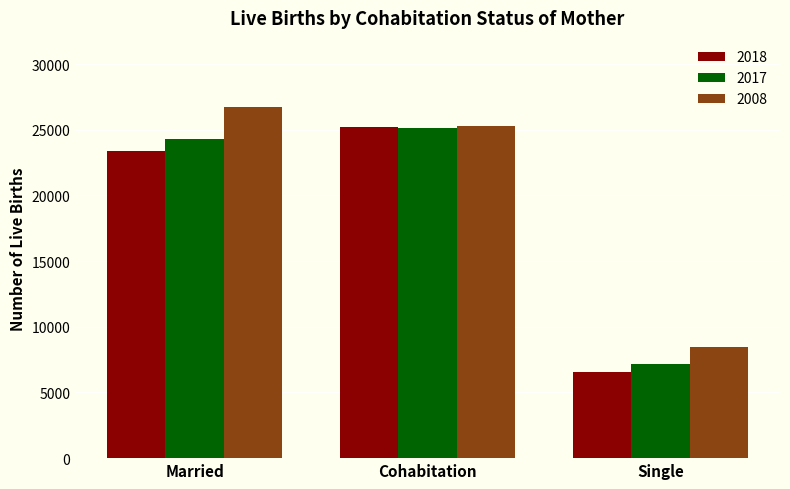

What is the difference between the highest and lowest values at Married?

3403